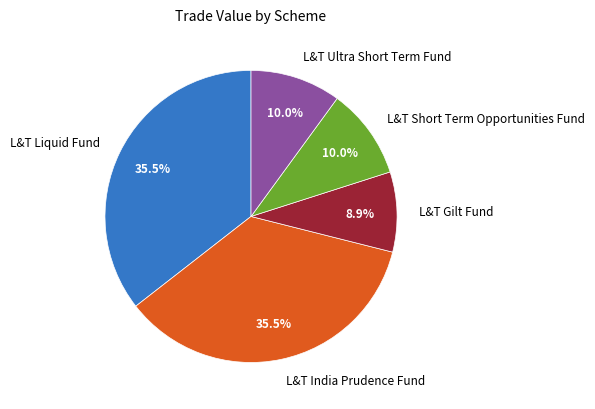

What percentage do L&T Liquid Fund and L&T Gilt Fund together represent?

44.4%